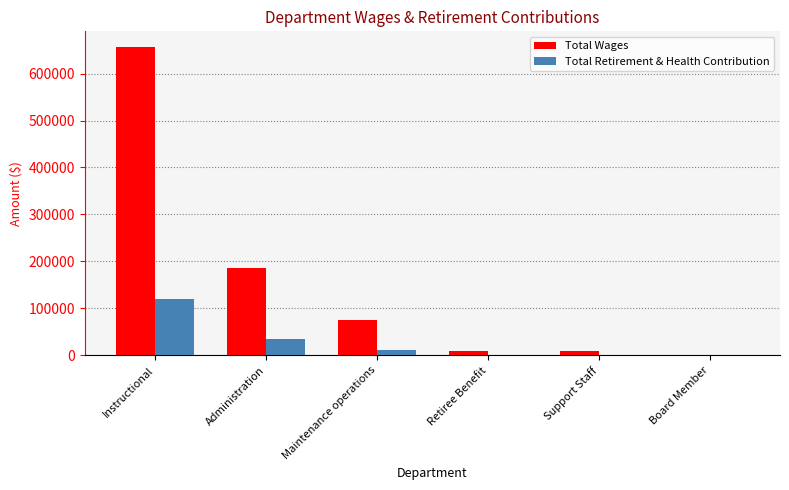

Does the chart contain stacked bars?

No